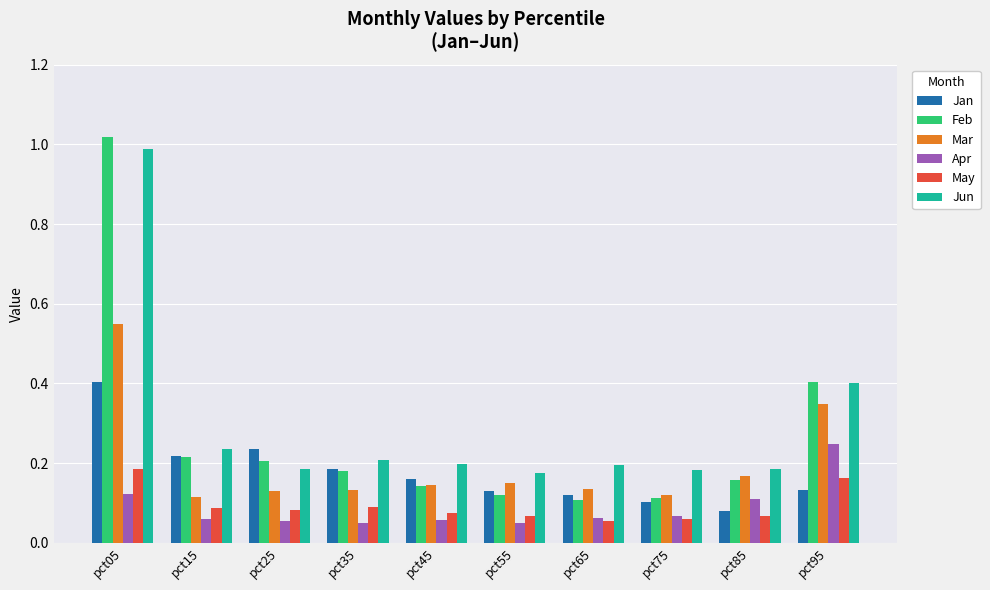

True or false: Apr has a value of 0.2 at pct95.

True